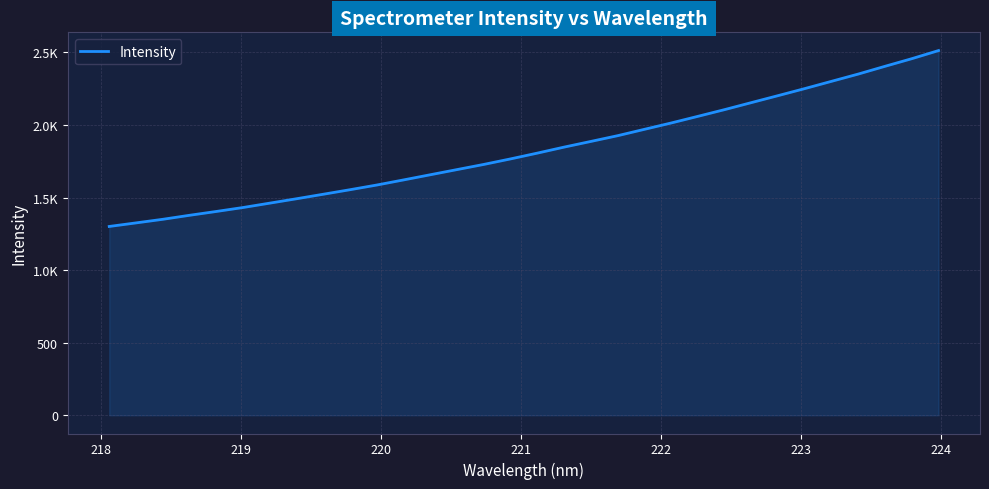

Is this an area chart (filled region under the line)?

Yes